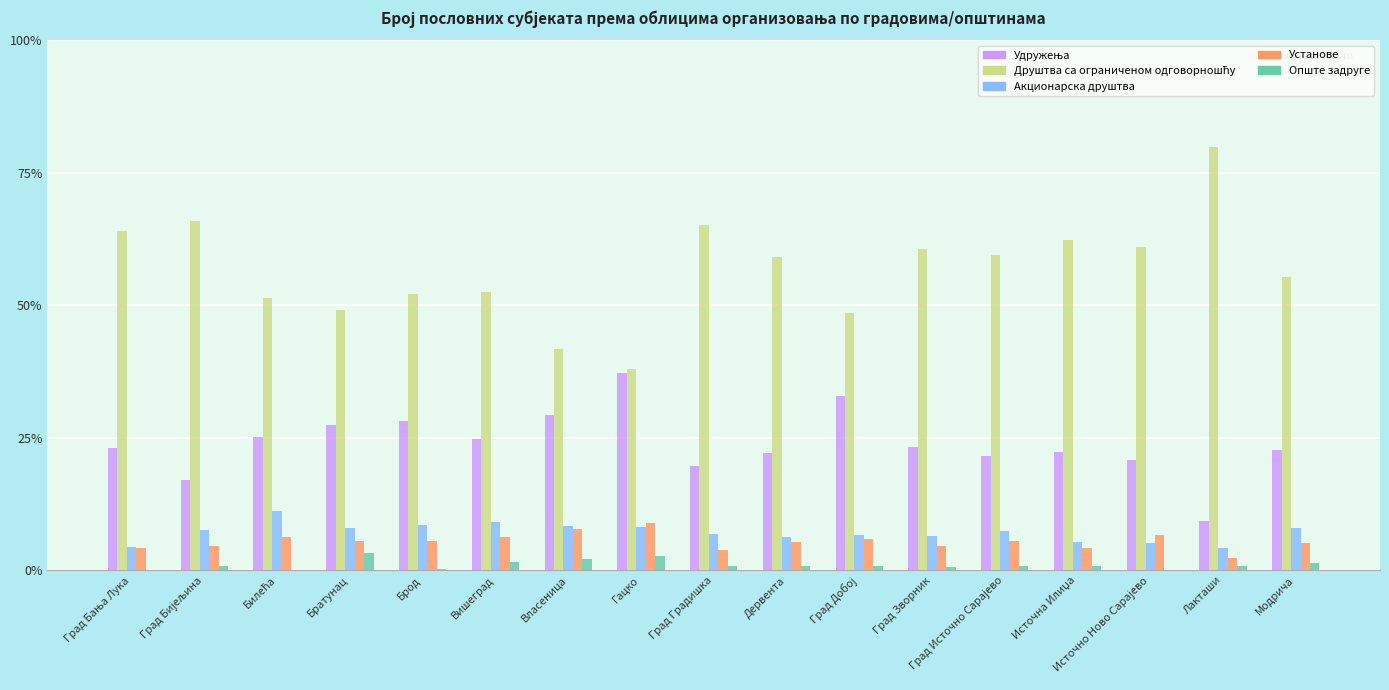

What is the greatest value displayed?

79.9